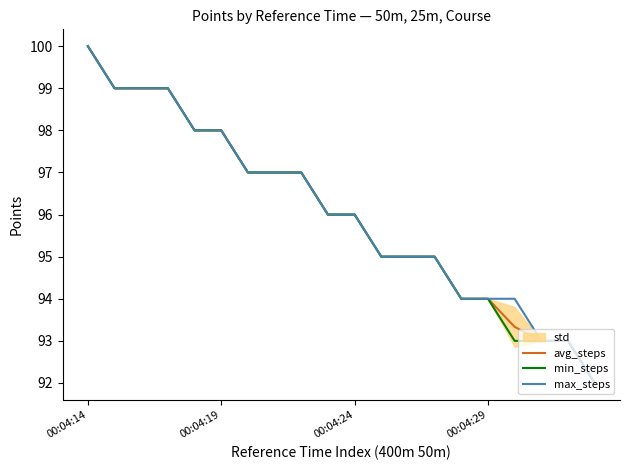

At how many categories does at least one series exceed 94?

14